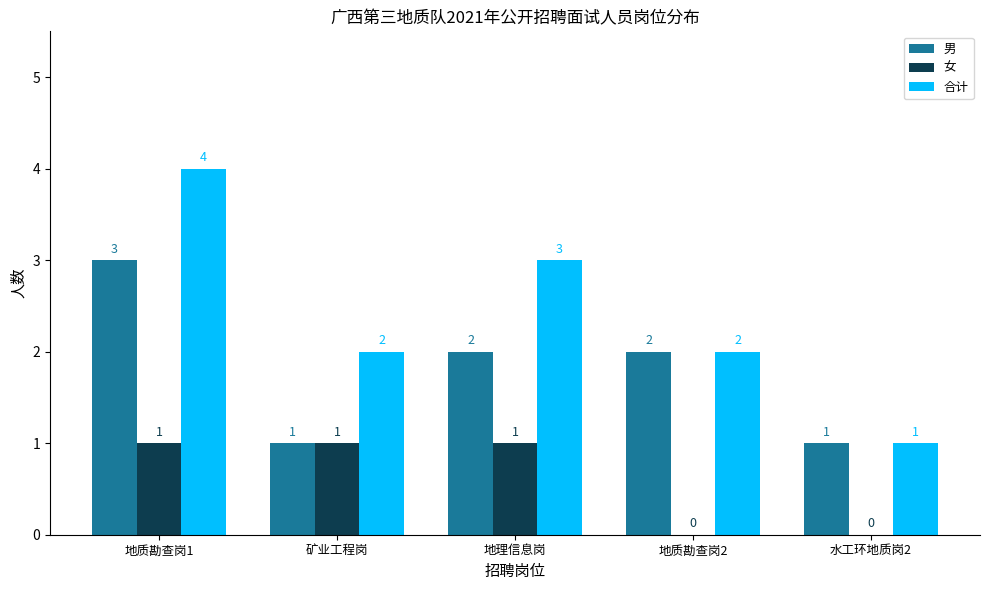

Which series has the largest range (max minus min)?

合计